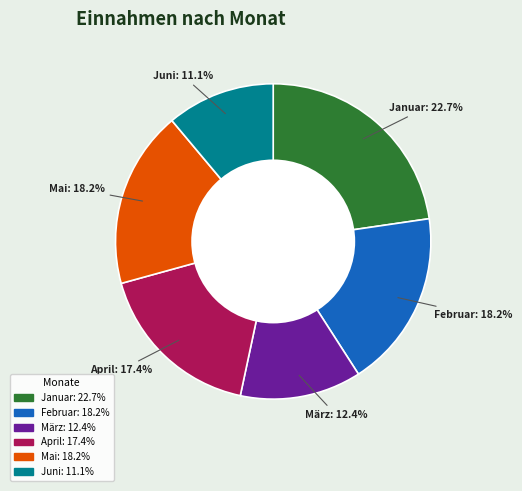

To the nearest percent, what percentage of the pie is Februar?

18%